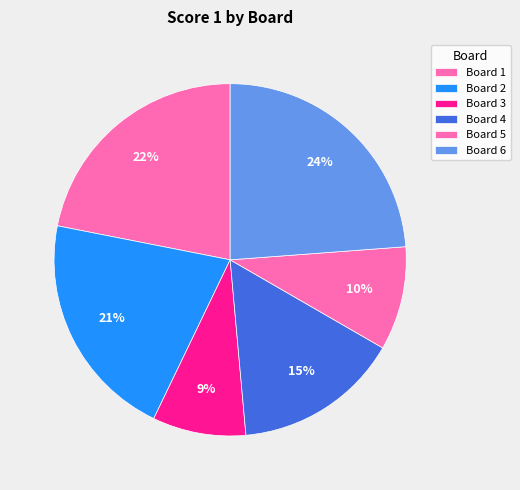

What is the largest slice in the pie chart?

Board 6